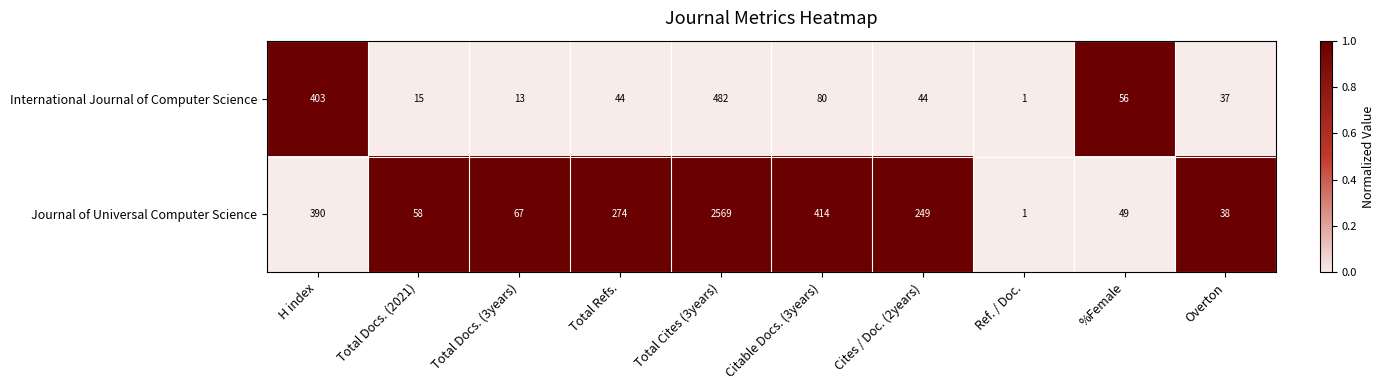

At which category is the sum across all series the highest?

Total Cites (3years)